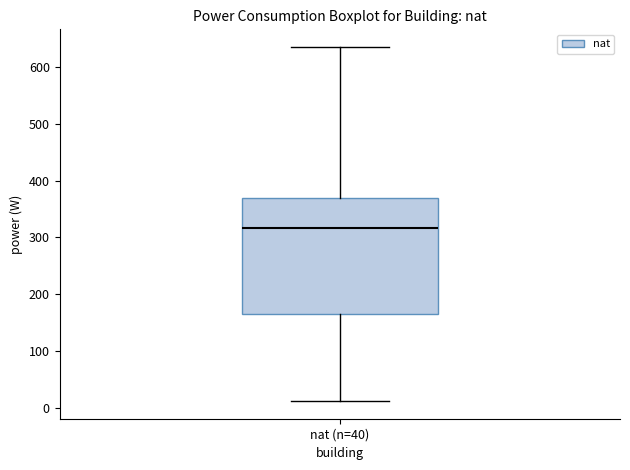

Read this box plot against the y-axis: the position of the median line, the range covered by the box, and the ends of both whiskers. The values are not printed on the chart, so give them approximately, as read against the axis.

median 320, box 160 to 370, whiskers 10 to 640